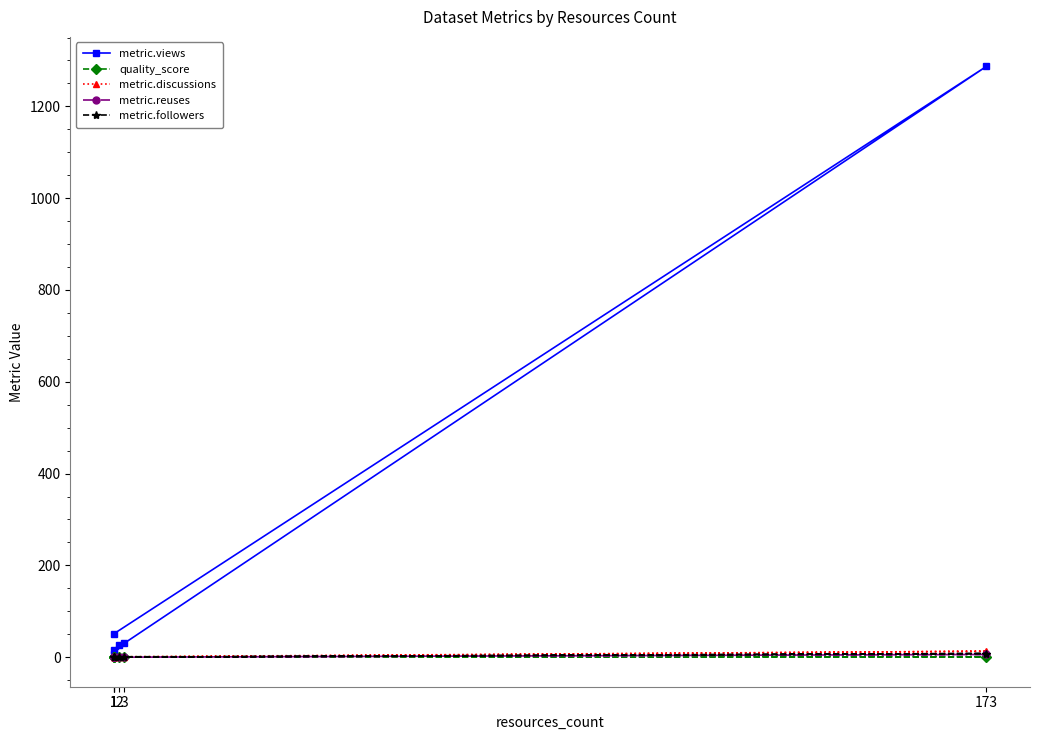

What is the difference between the maximum and minimum values in the quality_score series?

0.3